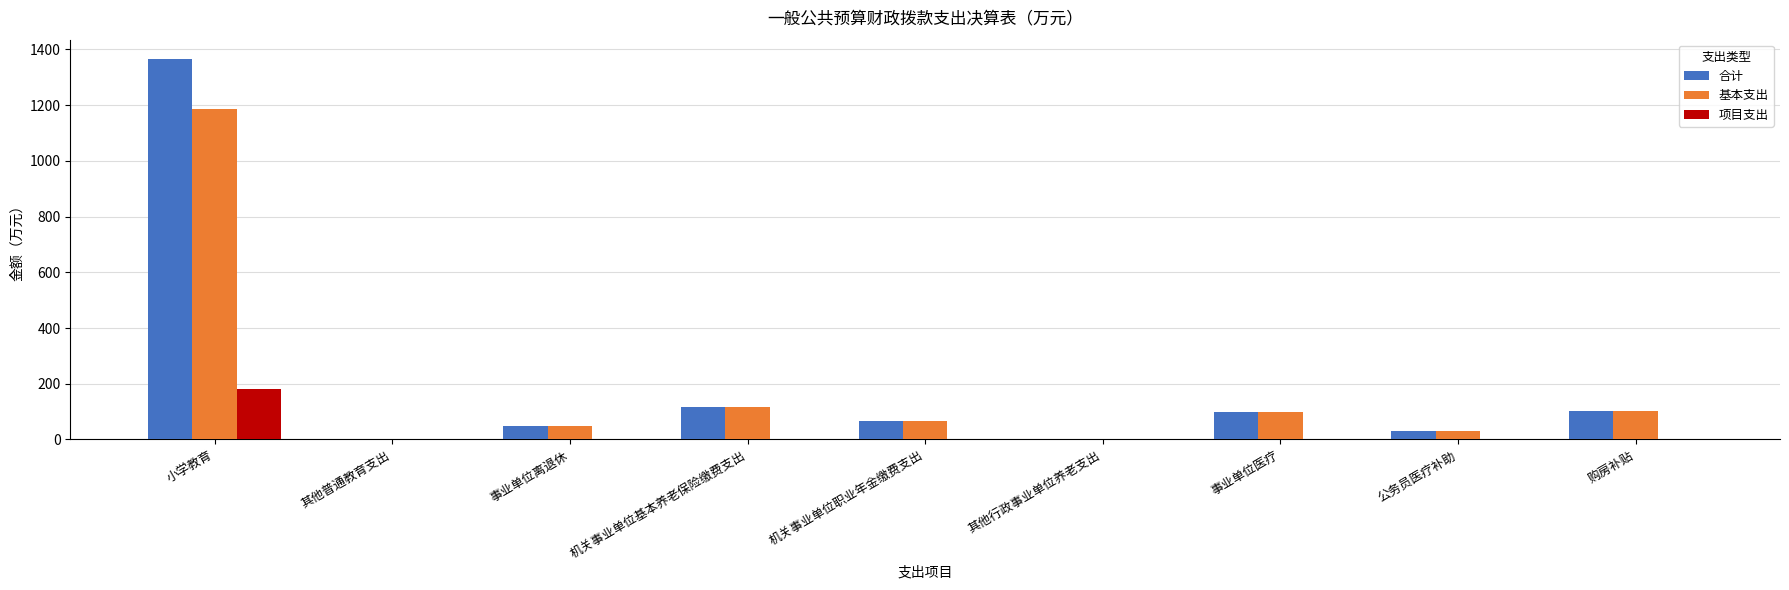

At which category is the sum across all series the highest?

小学教育